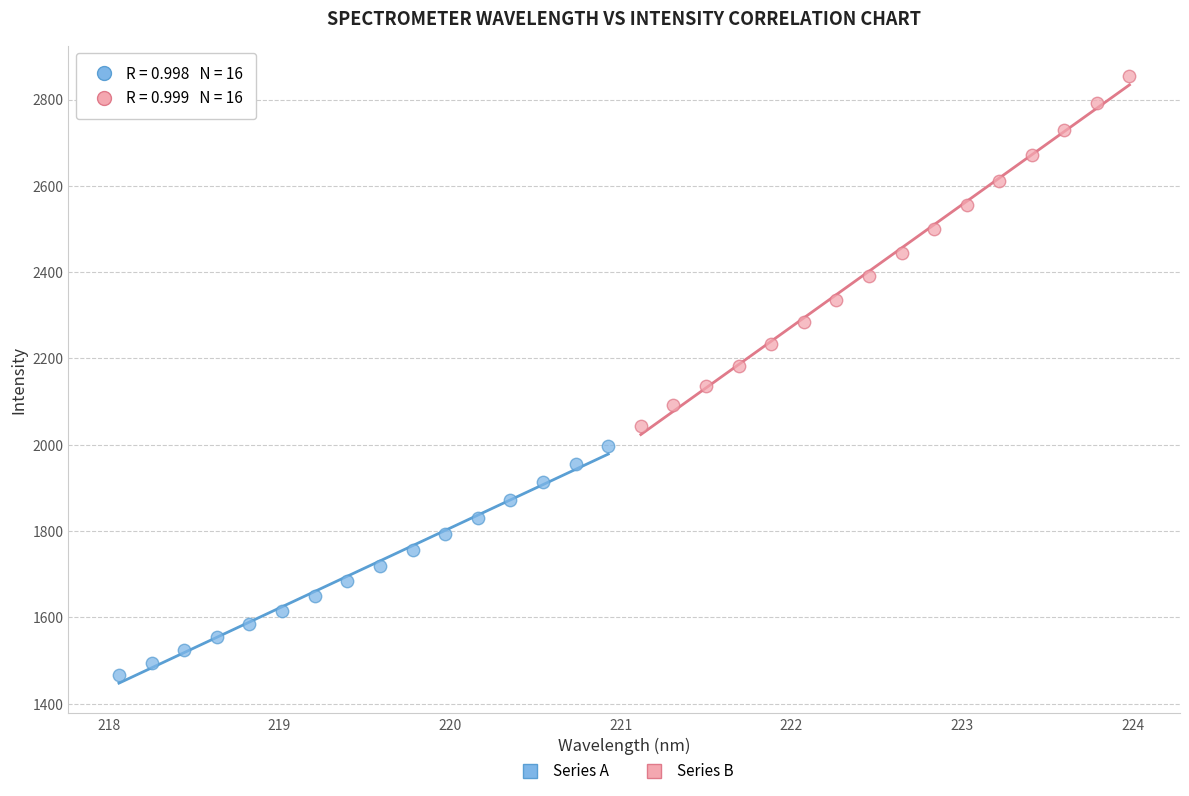

Which series reaches the minimum Y coordinate?

Series A